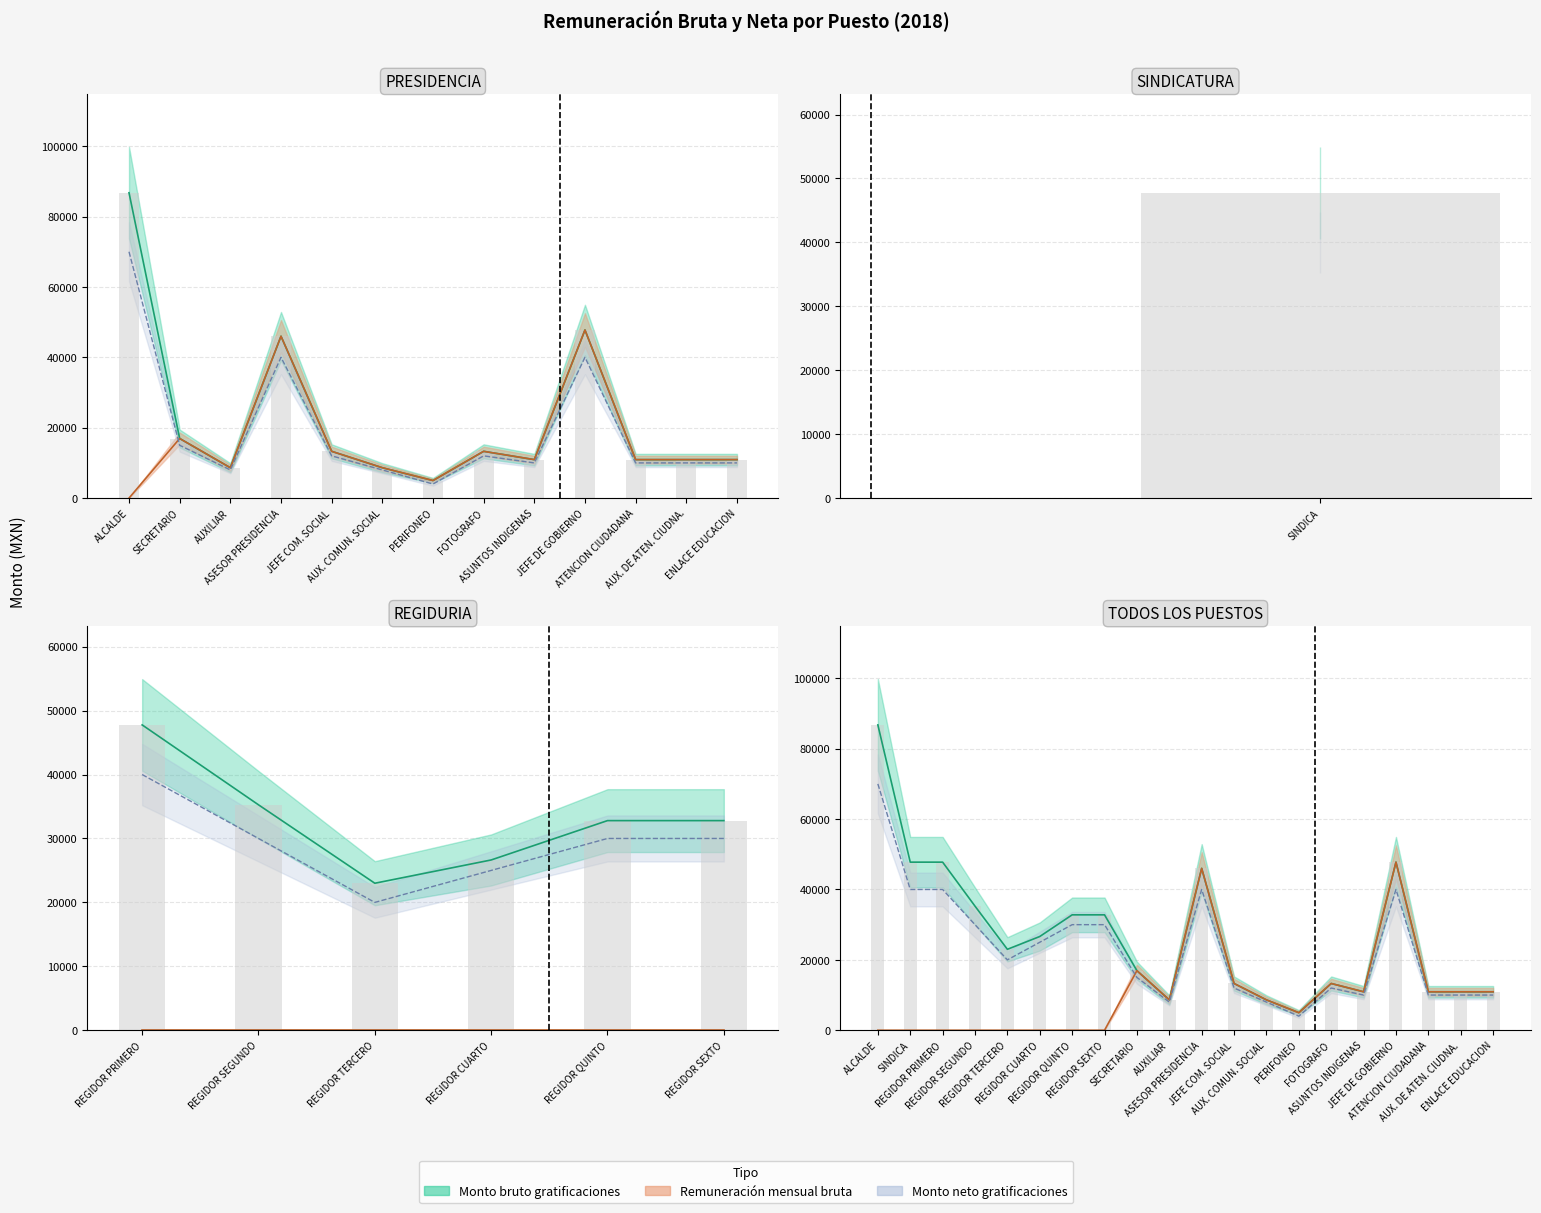

Where does the Monto bruto de las gratificaciones series first go above 22996?

ALCALDE